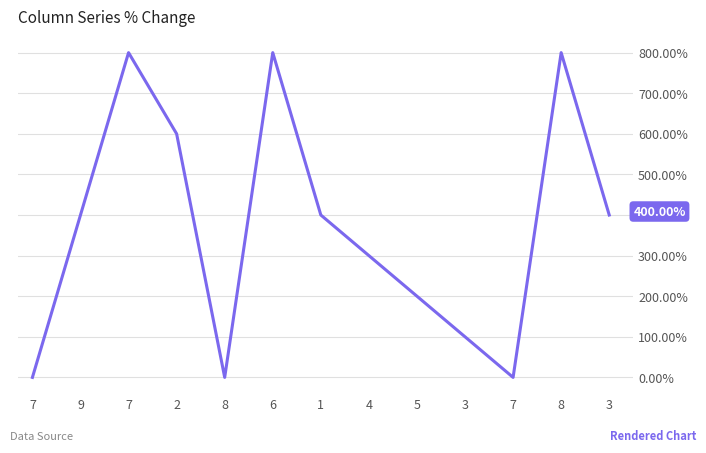

At which category does the chart reach its minimum across all series?

7